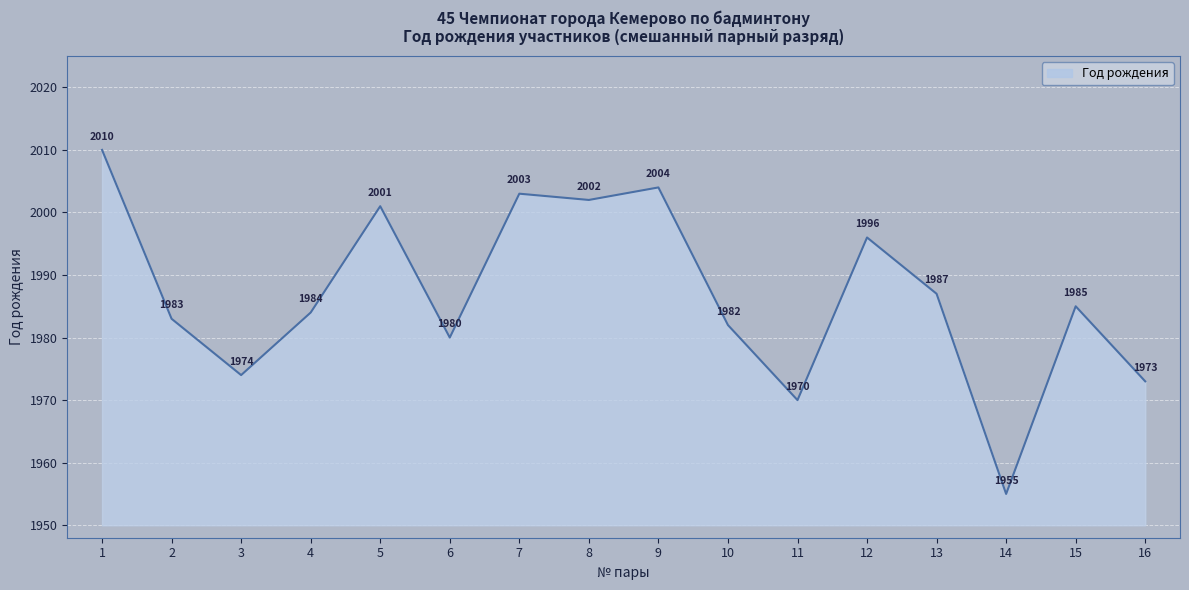

What is the sum of all values?

31789